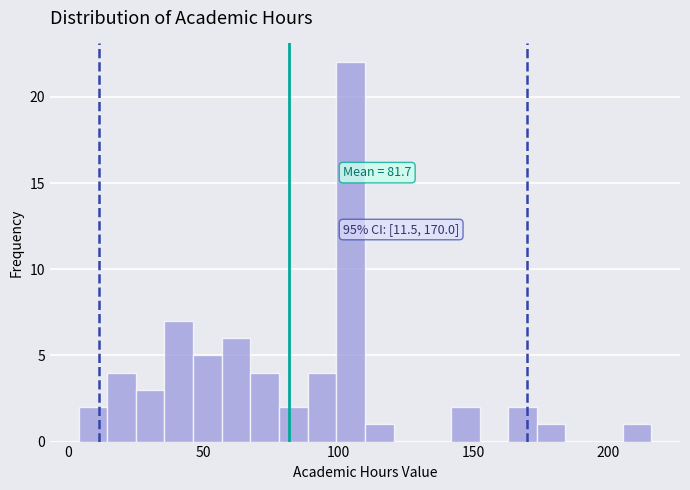

Read against the x-axis, roughly where is the centre of the tallest bar?

105